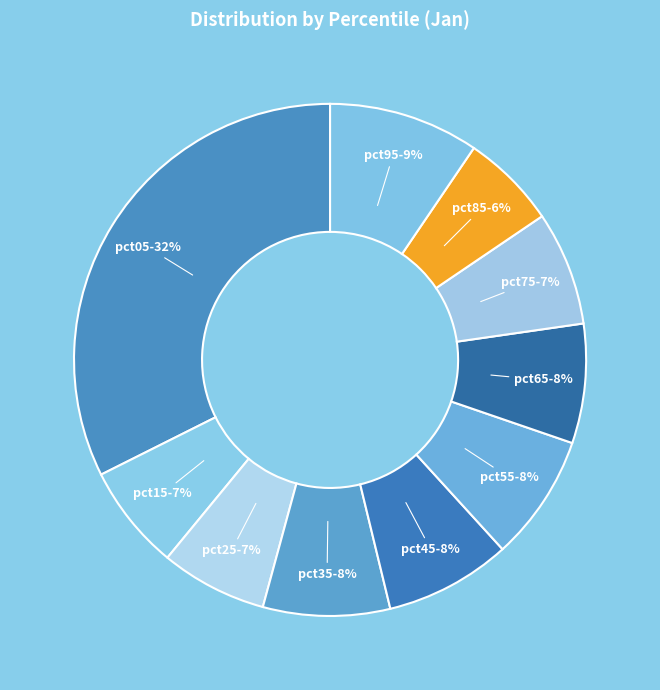

Does any single category account for the majority?

No